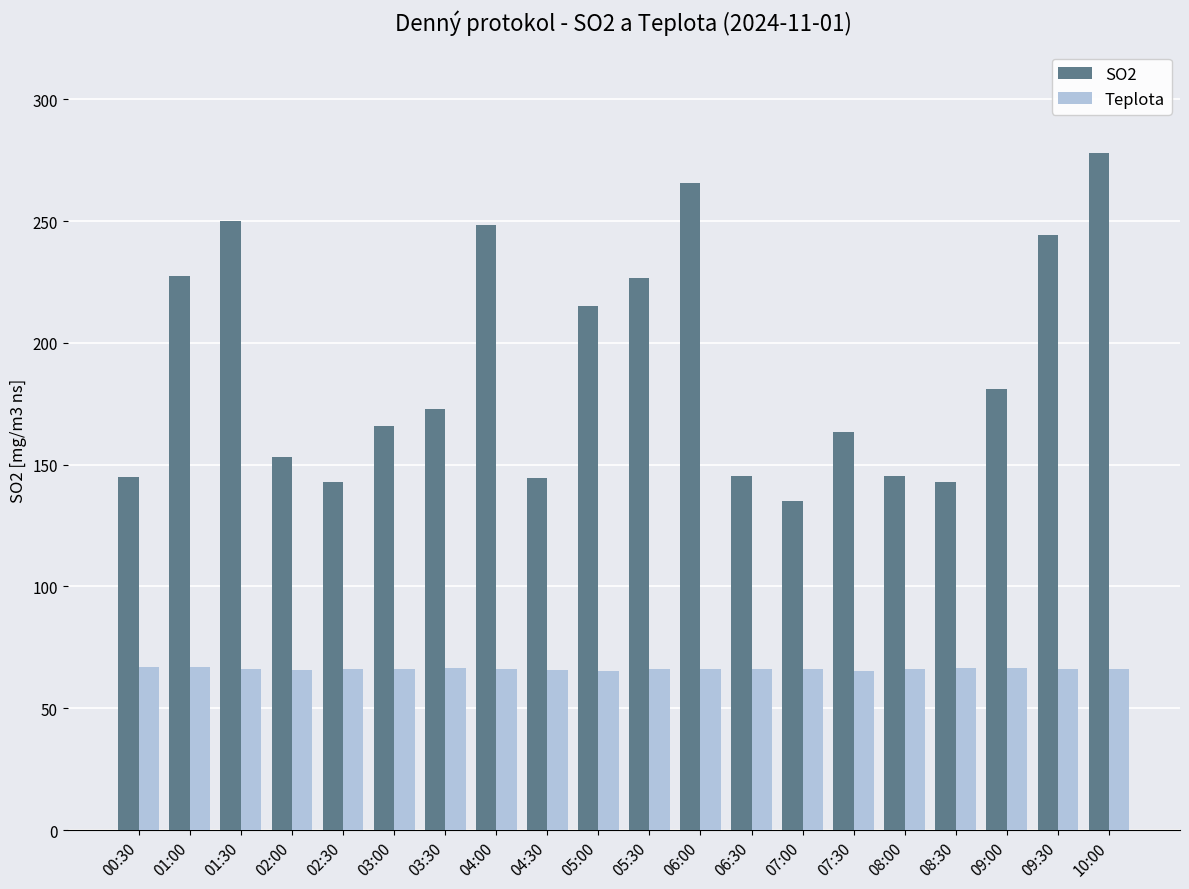

Is it true that SO2 equals 144.8 at 00:30?

True